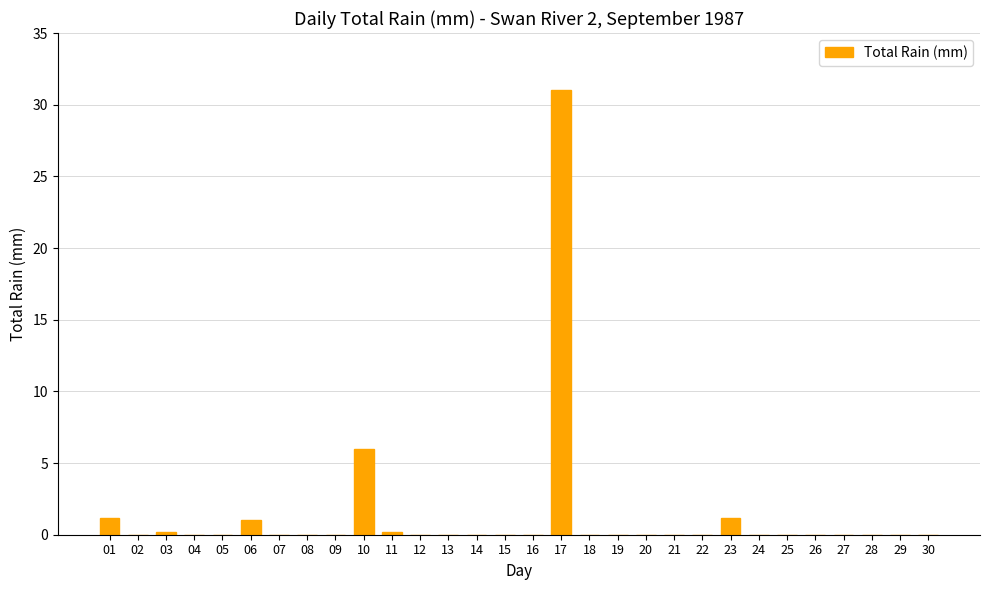

Reading left to right, transcribe all the data shown in this chart.

1.2	0.0	0.2	0.0	0.0	1.0	0.0	0.0	0.0	6.0	0.2	0.0	0.0	0.0	0.0	0.0	31.0	0.0	0.0	0.0	0.0	0.0	1.2	0.0	0.0	0.0	0.0	0.0	0.0	0.0